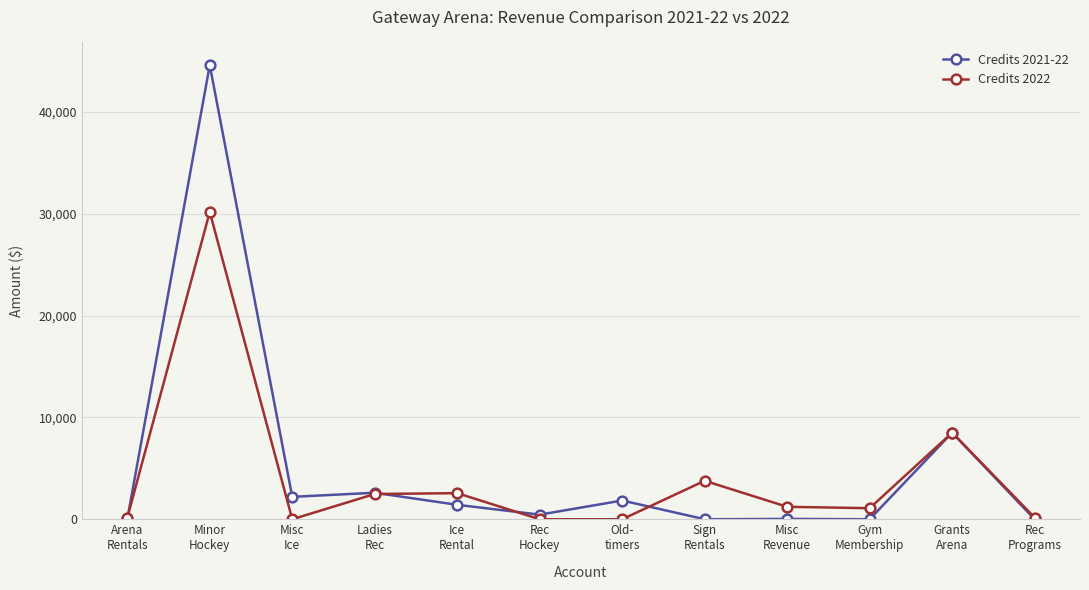

What is the value of the Credits 2022 point at the 2nd from the left?

30171.7